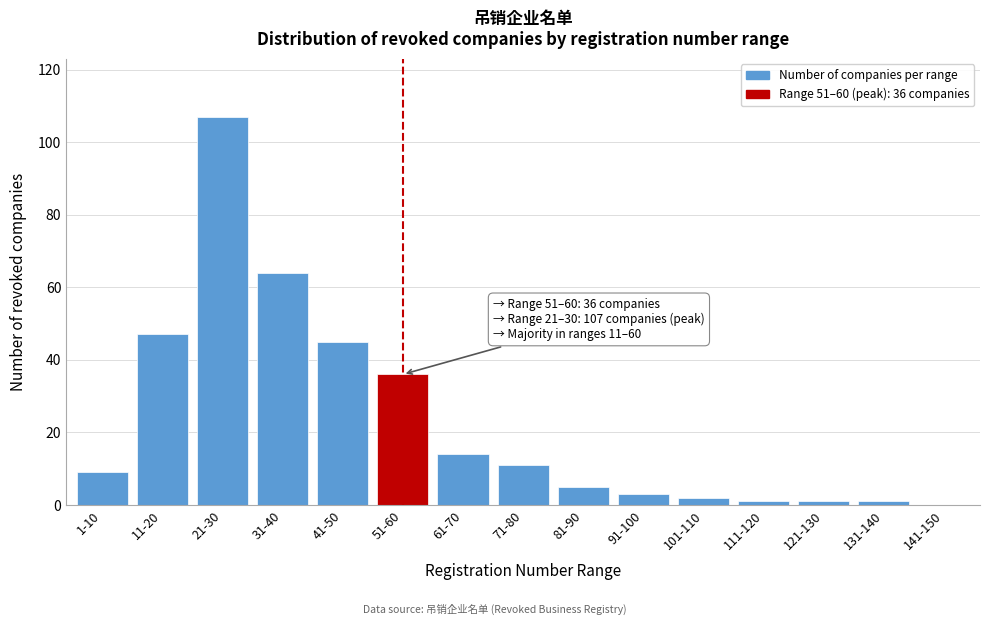

Reading right to left, what are all the values shown in this chart?

141-150=0	131-140=1	121-130=1	111-120=1	101-110=2	91-100=3	81-90=5	71-80=11	61-70=14	51-60=36	41-50=45	31-40=64	21-30=107	11-20=47	1-10=9